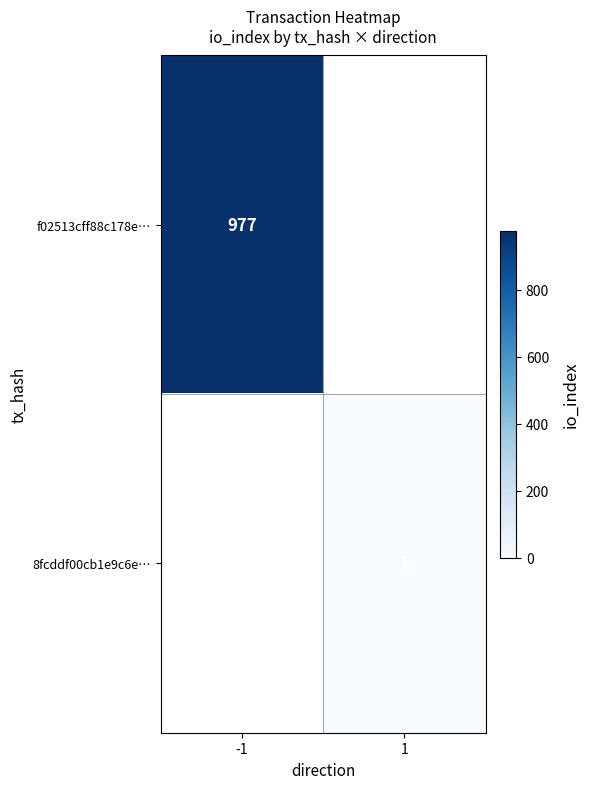

Is it true that 8fcddf00cb1e9c6e… equals 1 at 1?

True